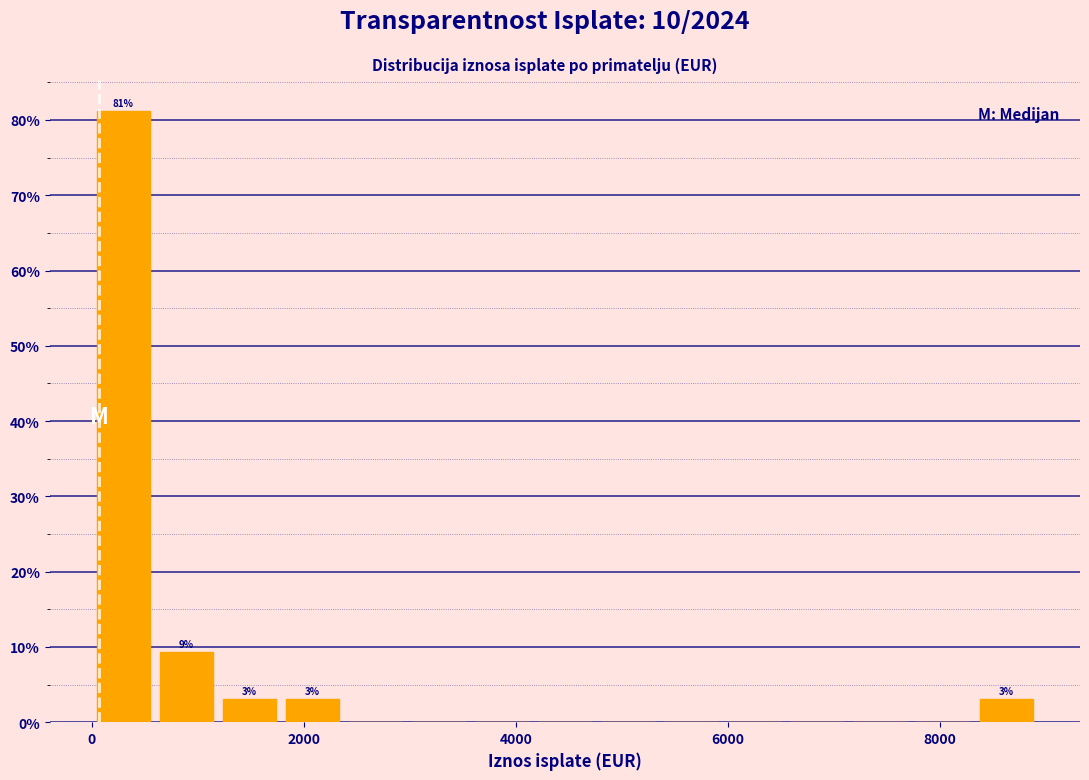

Read against the x-axis, roughly where is the centre of the tallest bar?

200